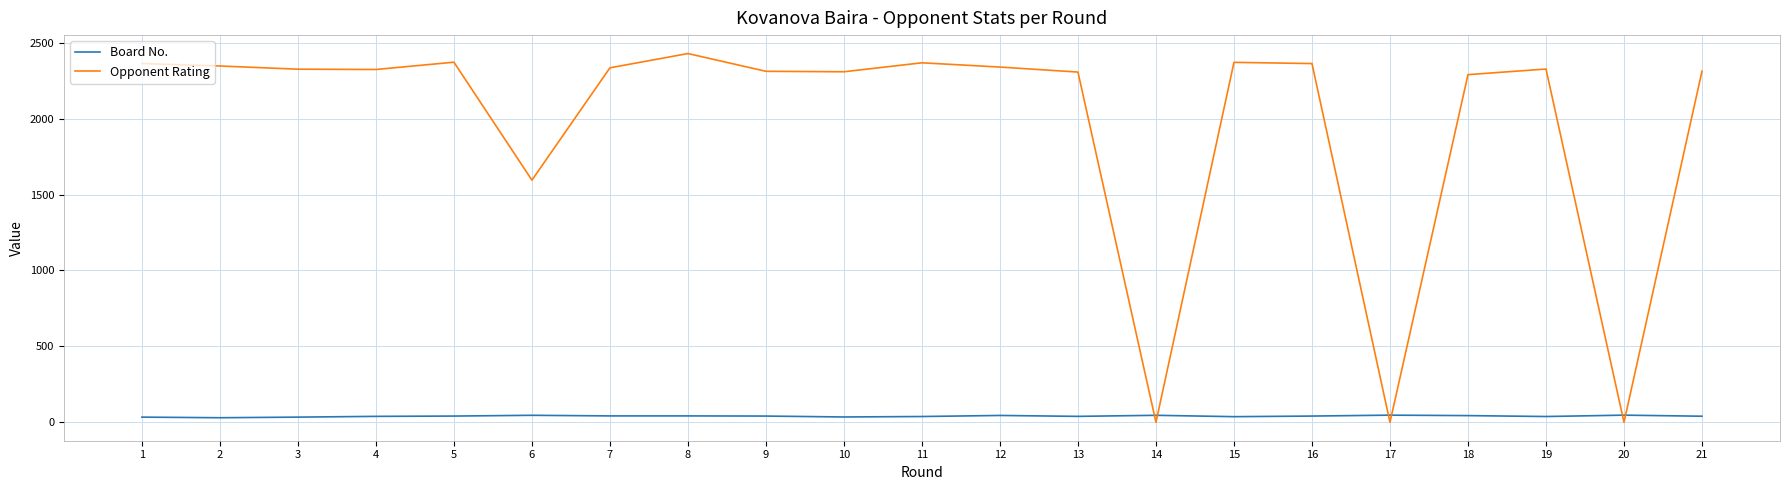

How many intersections are there between Opponent Rating and Board No.?

6